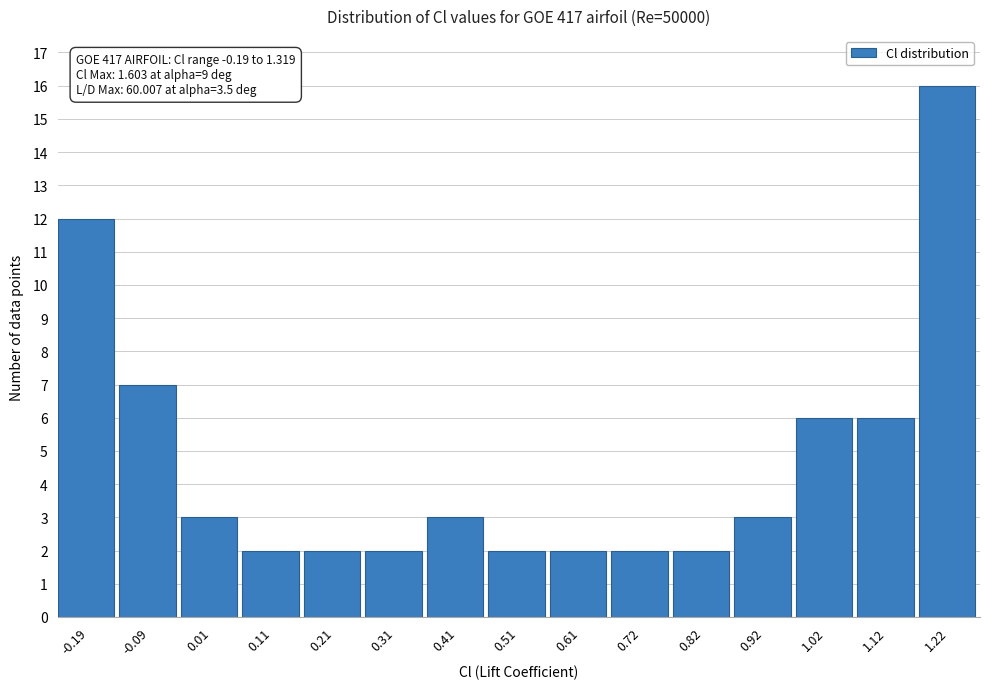

Reading left to right, list all the values displayed in this chart.

-0.19=12	-0.09=7	0.01=3	0.11=2	0.21=2	0.31=2	0.41=3	0.51=2	0.61=2	0.72=2	0.82=2	0.92=3	1.02=6	1.12=6	1.22=16